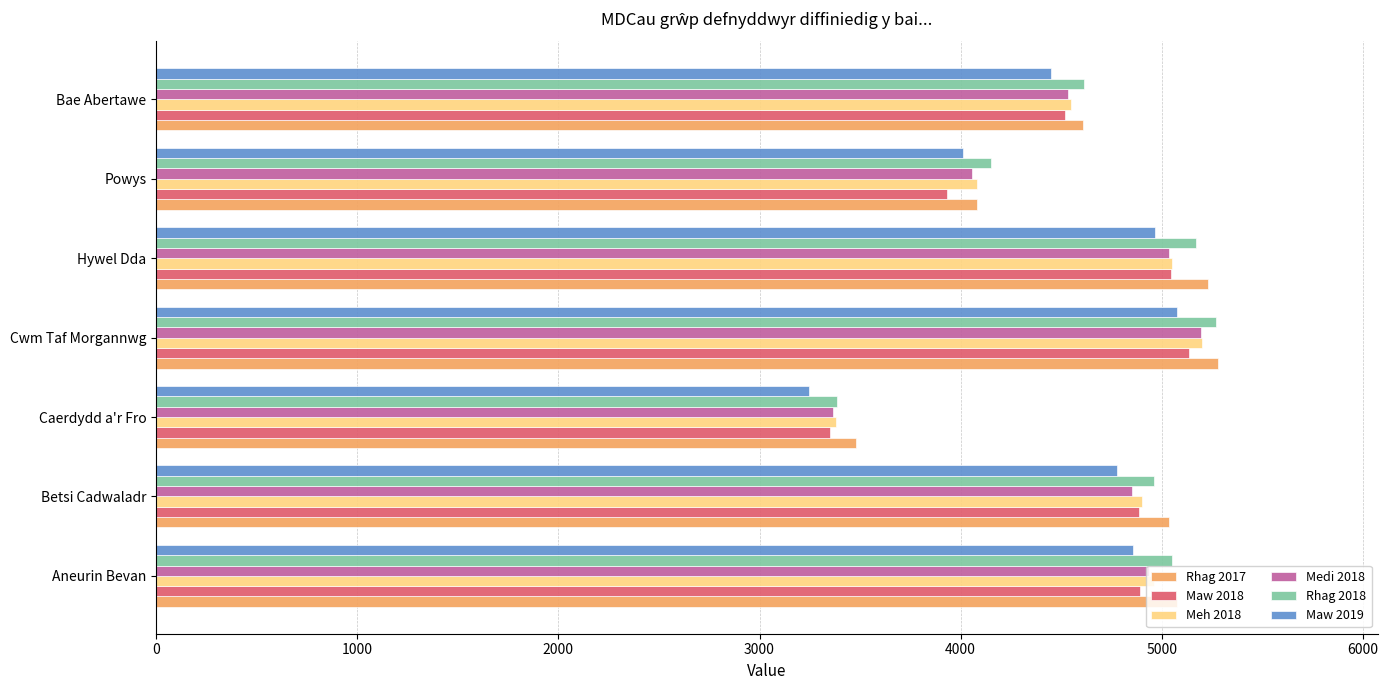

What is the average value of the Rhag 2017 series?

4684.3